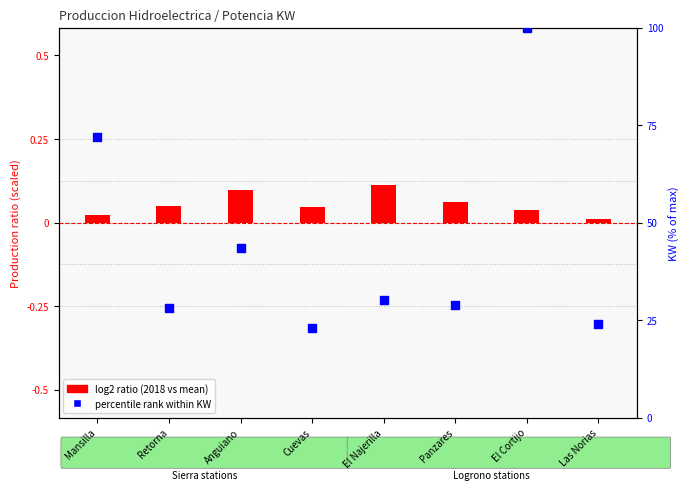

Which series has the largest total across all categories?

log2 ratio (2018 vs mean)